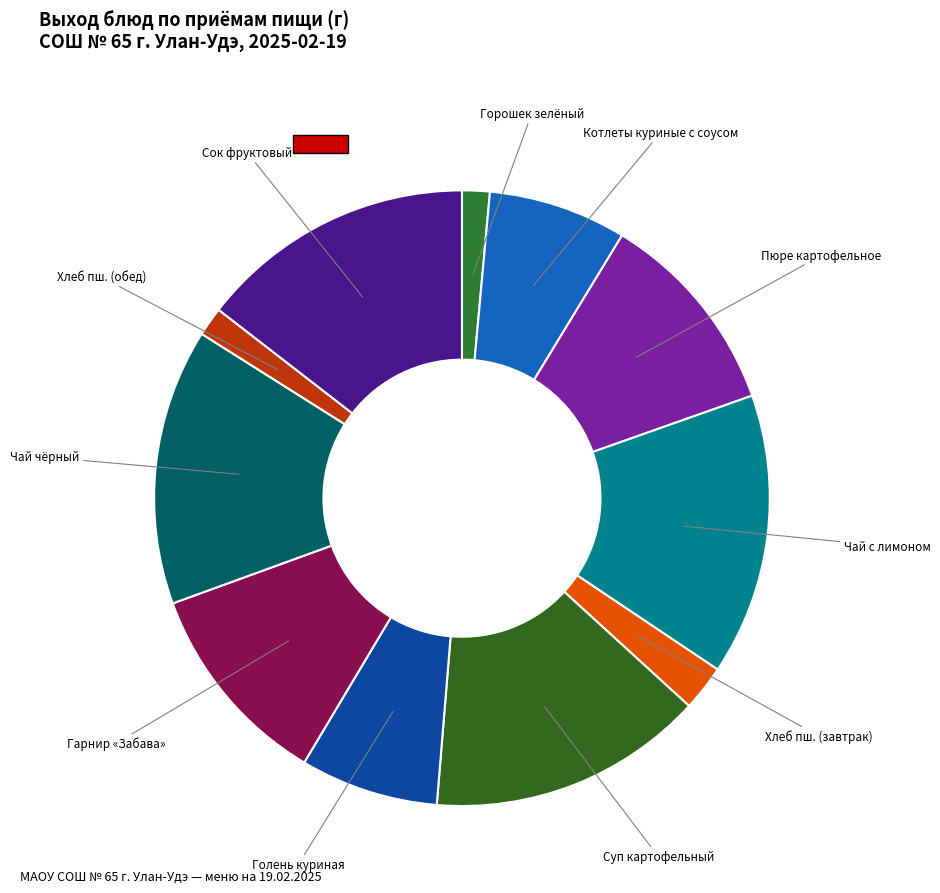

Is there any slice that represents more than half of the pie?

No